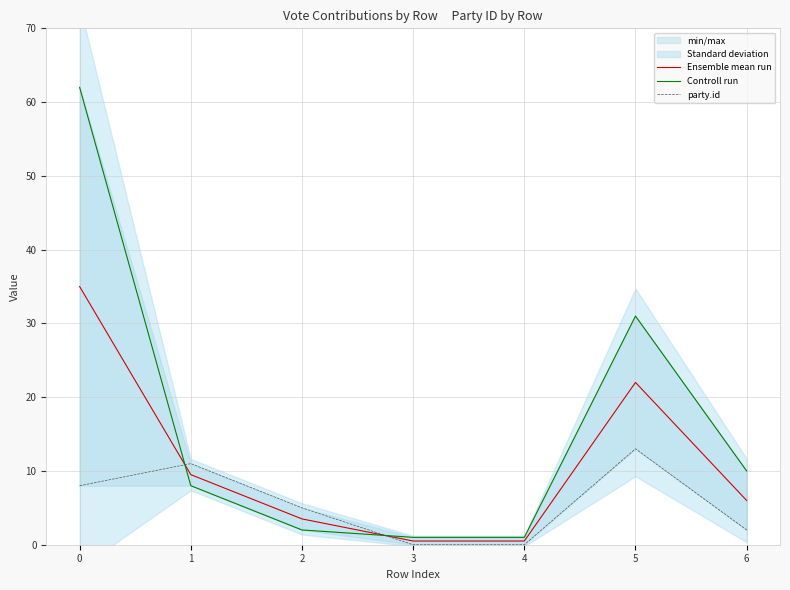

Reading right to left, what are all the values shown in this chart?

Ensemble mean run: 6.0	22.0	0.5	0.5	3.5	9.5	35.0
Controll run: 10.0	31.0	1.0	1.0	2.0	8.0	62.0
party.id: 2.0	13.0	0.0	0.0	5.0	11.0	8.0